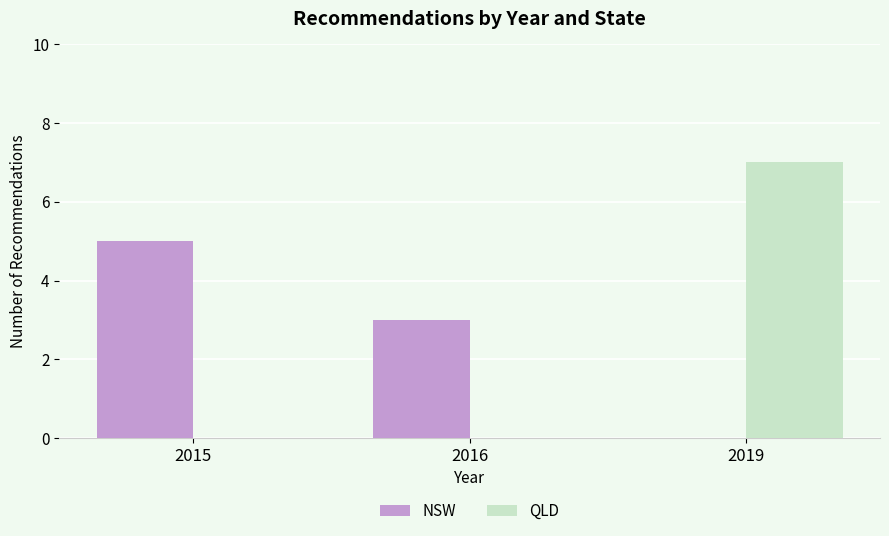

What is the sum of all NSW values?

8